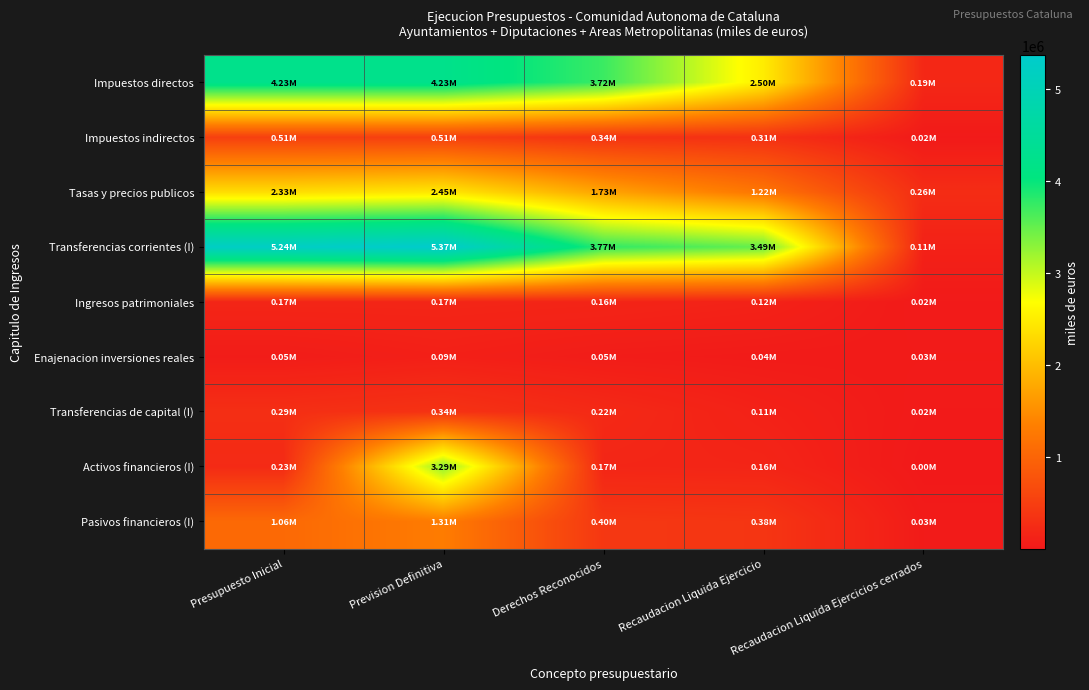

How many series are shown in this chart?

9